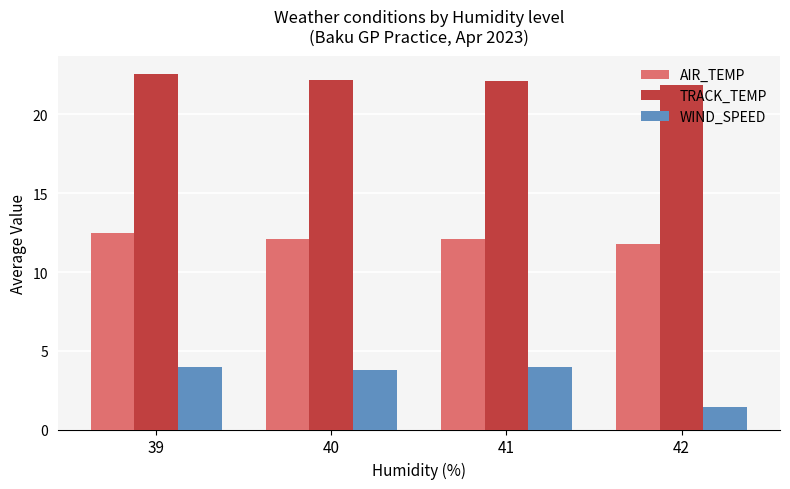

Which series has the largest total across all categories?

TRACK_TEMP